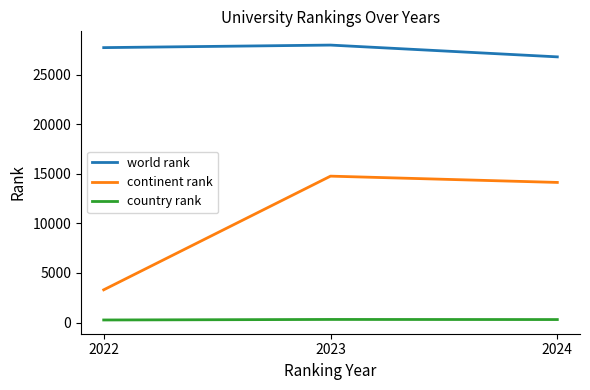

Which category has the lowest value in the world rank series?

2024